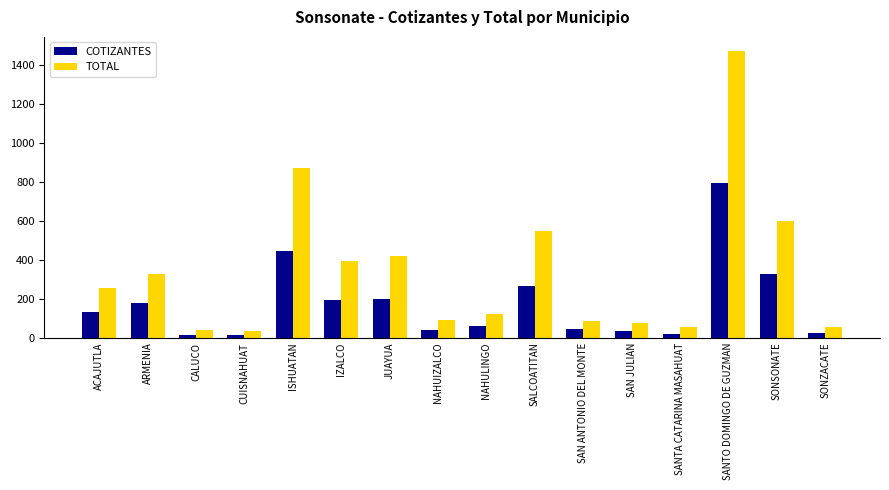

What is the difference between the highest and lowest values at SONSONATE?

274